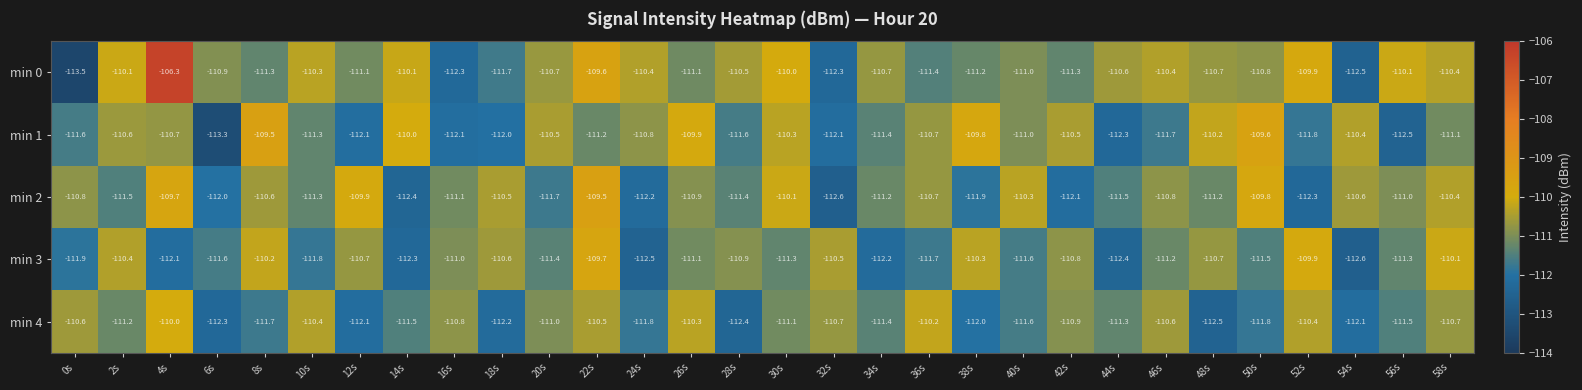

Rank the series at 14s from lowest to highest value.

min 2, min 3, min 4, min 0, min 1